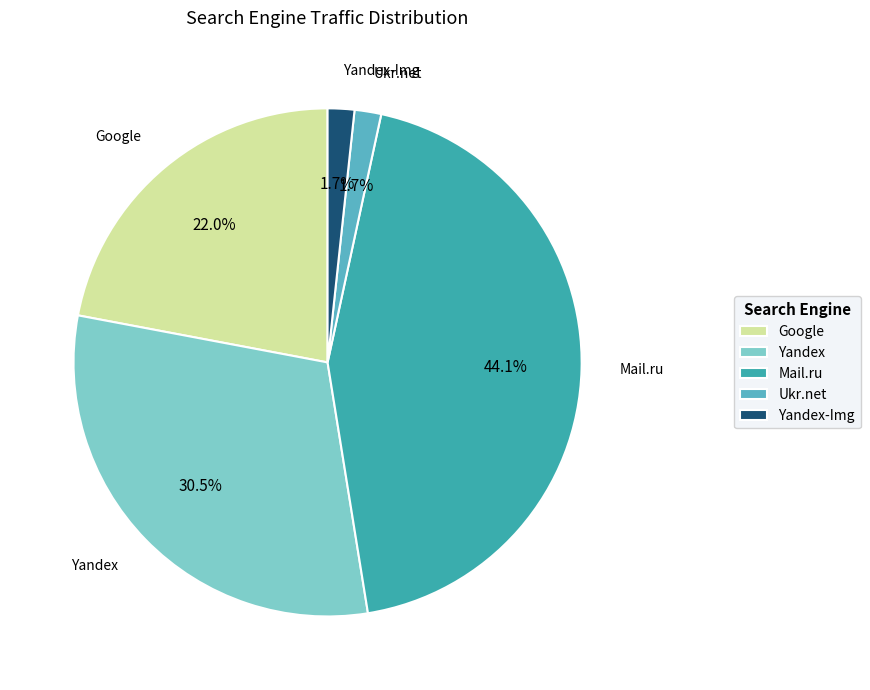

How much of the chart is everything except Mail.ru?

55.9%